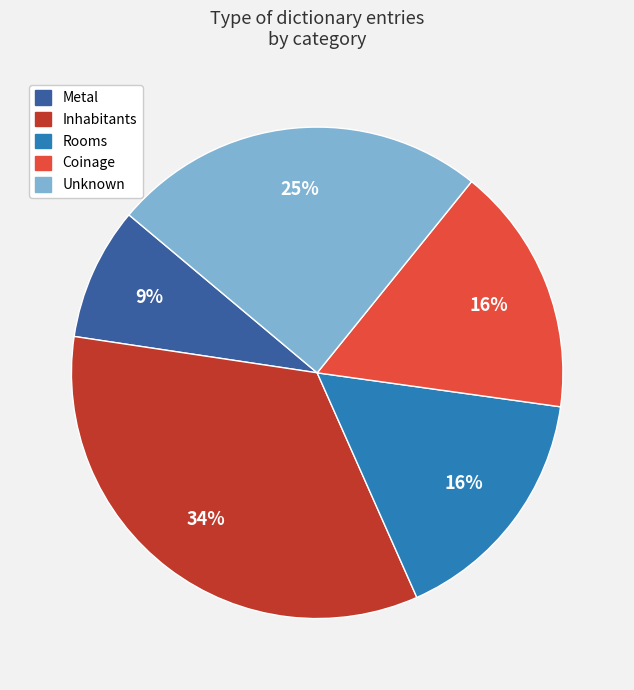

Between Inhabitants and Coinage, which is larger?

Inhabitants